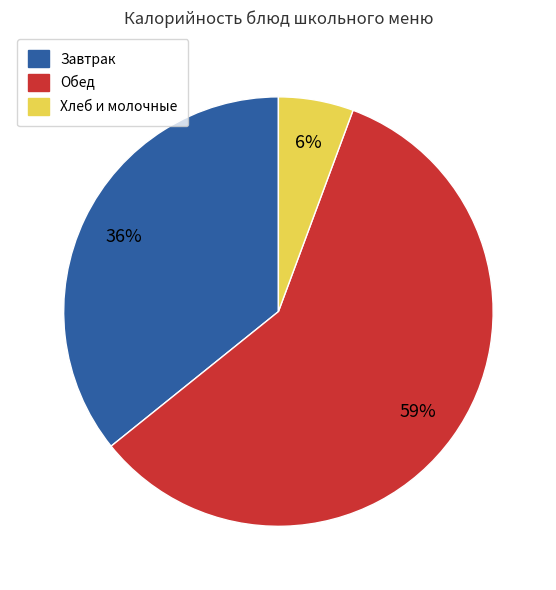

Does any single category account for the majority?

Yes